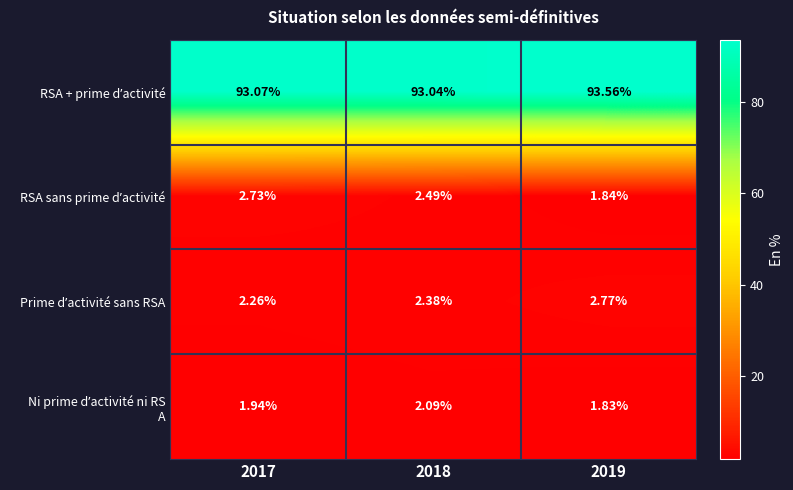

Between 2019 and 2017, which is larger?

2019